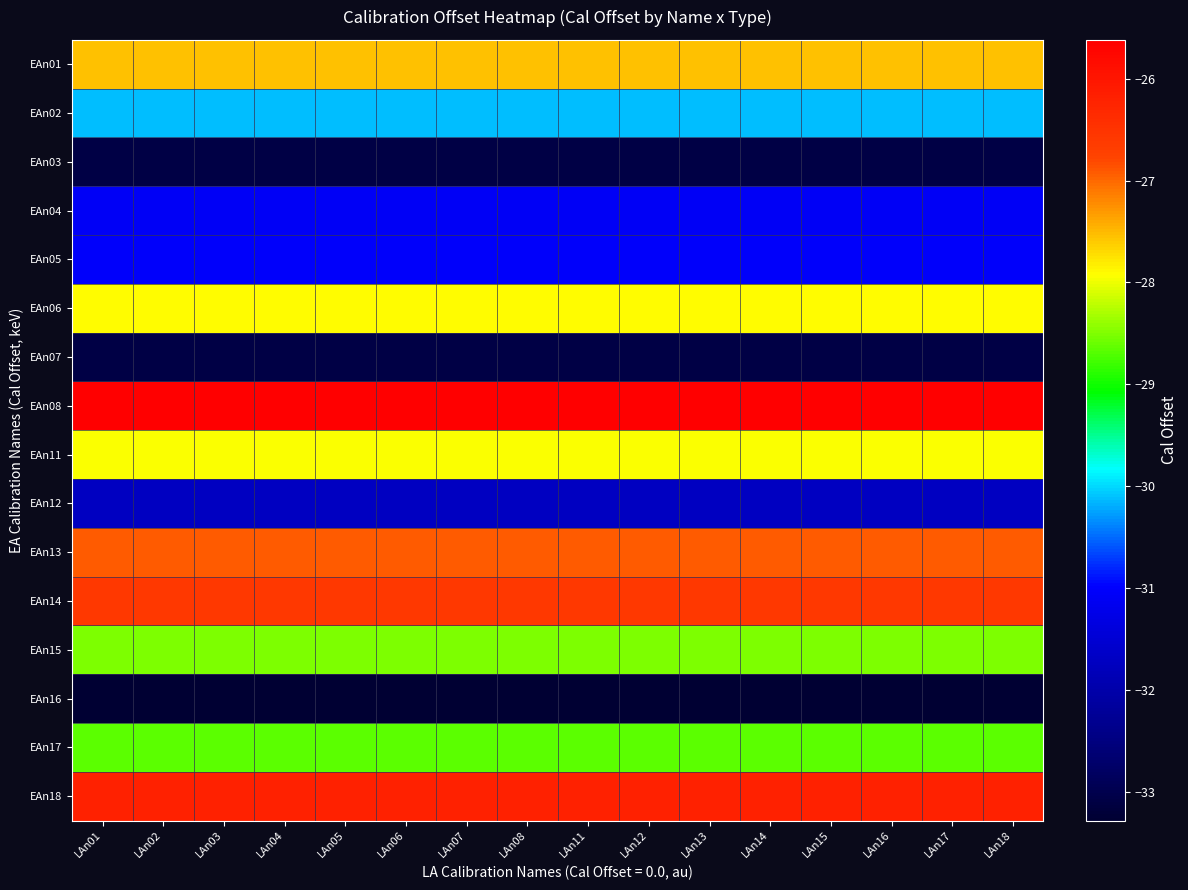

List the series in order of their peak value, lowest first.

EAn16, EAn03, EAn07, EAn12, EAn04, EAn05, EAn02, EAn17, EAn15, EAn11, EAn06, EAn01, EAn13, EAn14, EAn18, EAn08